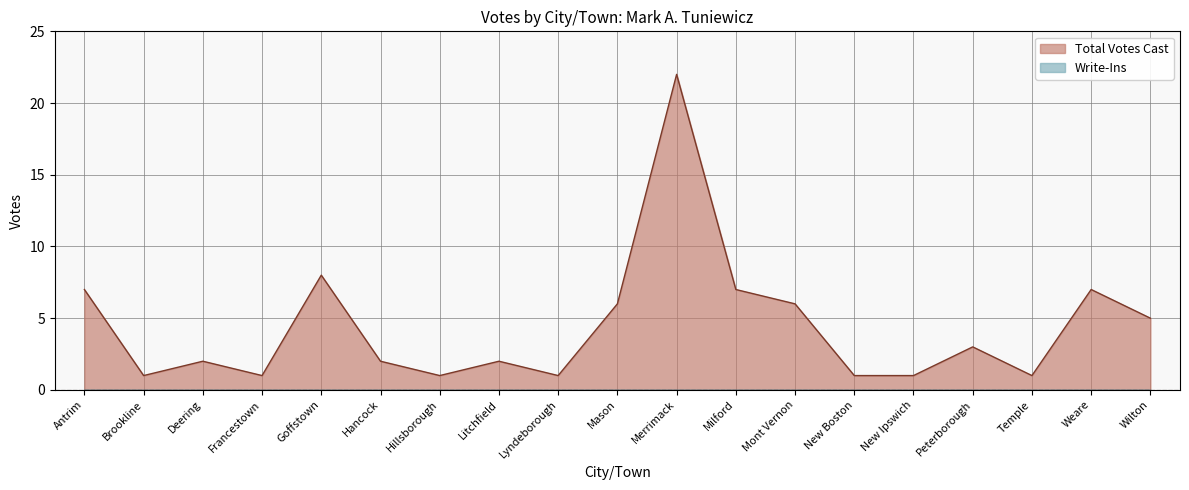

What is the greatest value displayed?

22